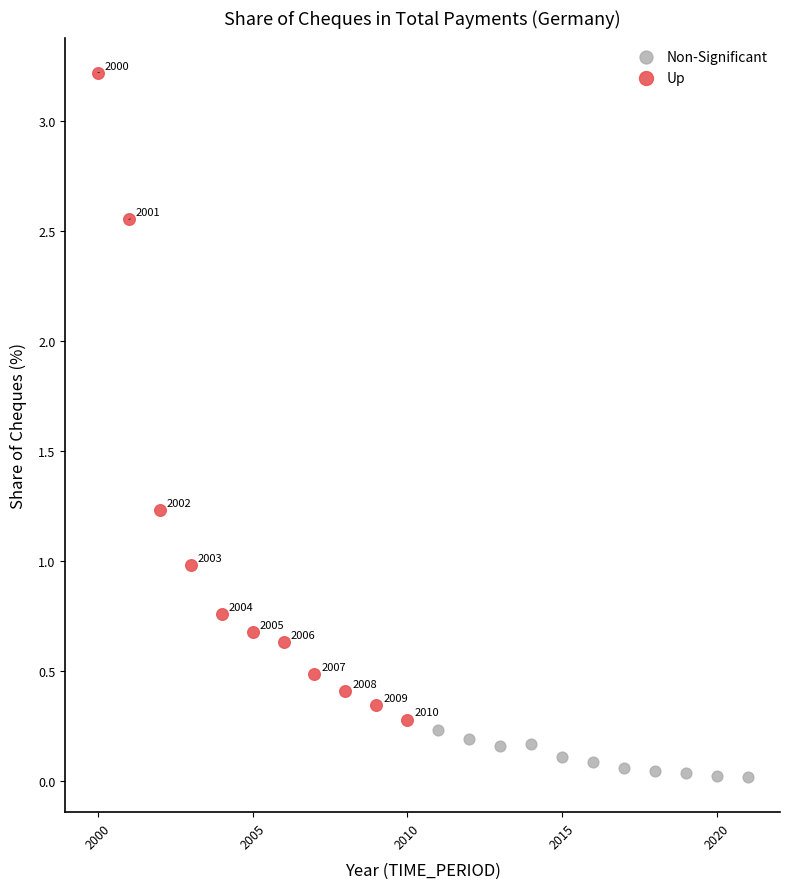

Which series has the largest Y range (max minus min)?

Up